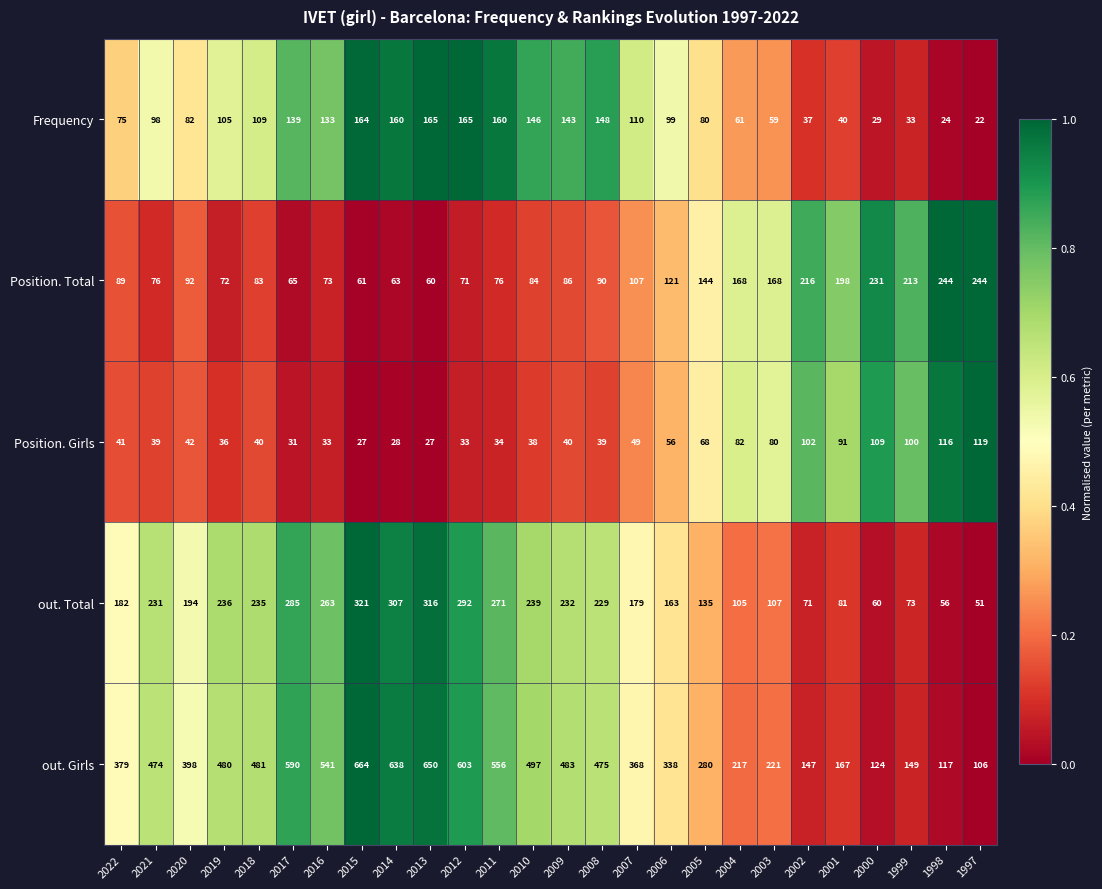

At which label does Position. Total reach its minimum?

2013